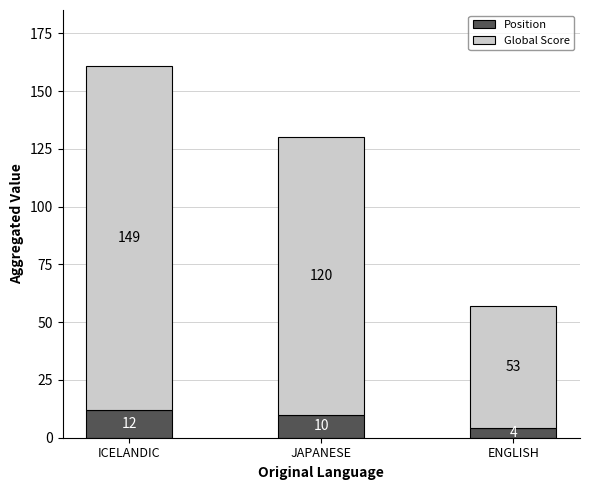

At which label does Position reach its minimum?

ENGLISH